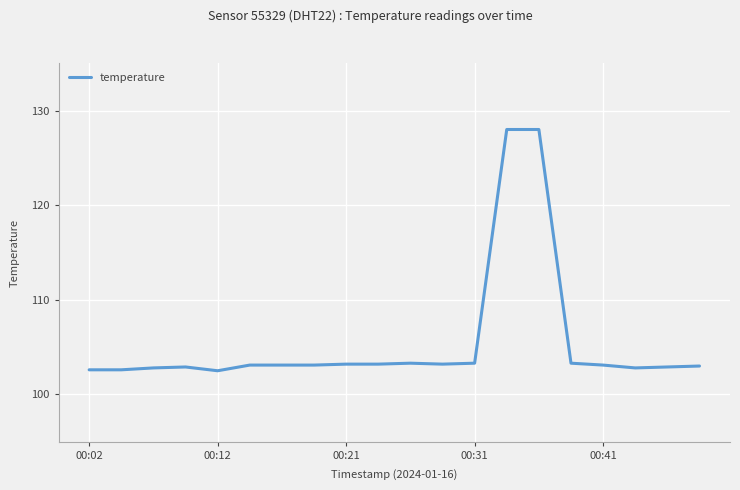

What is the smallest value displayed?

102.5